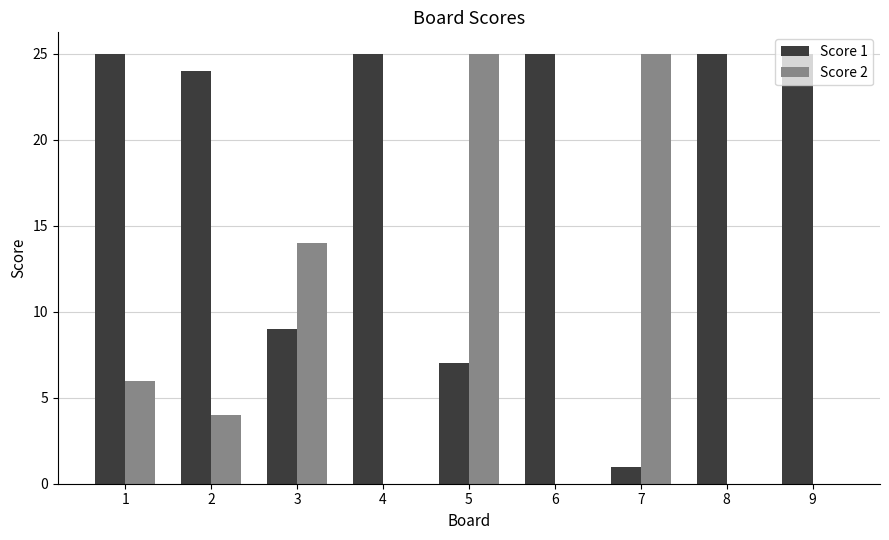

True or false: Score 1 has a value of 2 at 7.

False